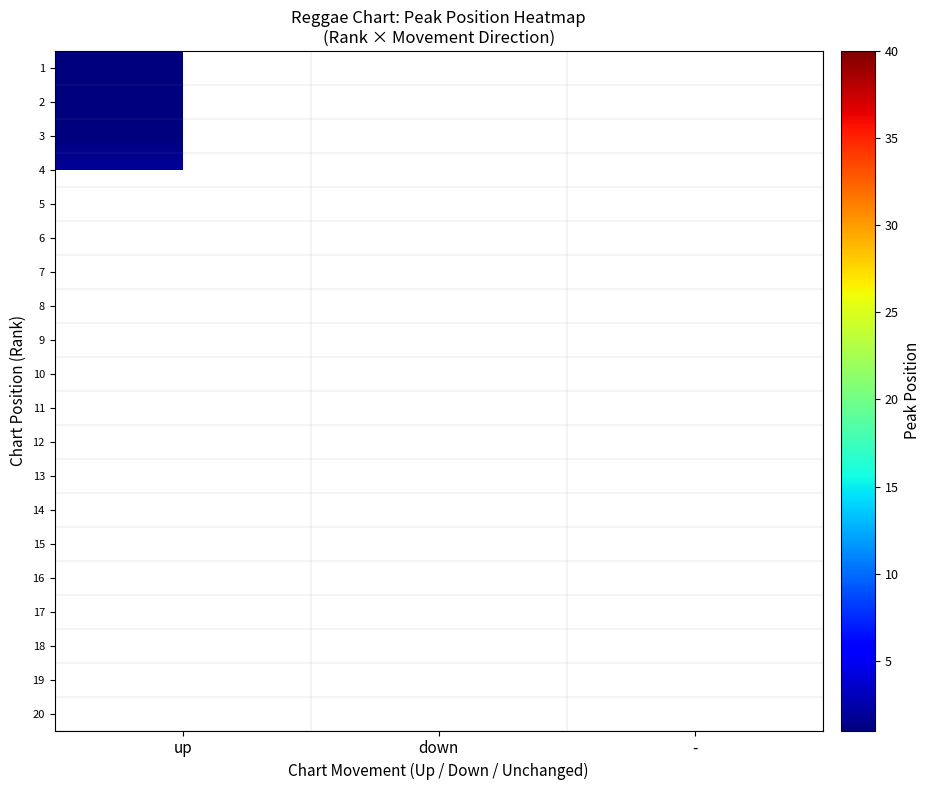

How many values in 14 are above zero?

1